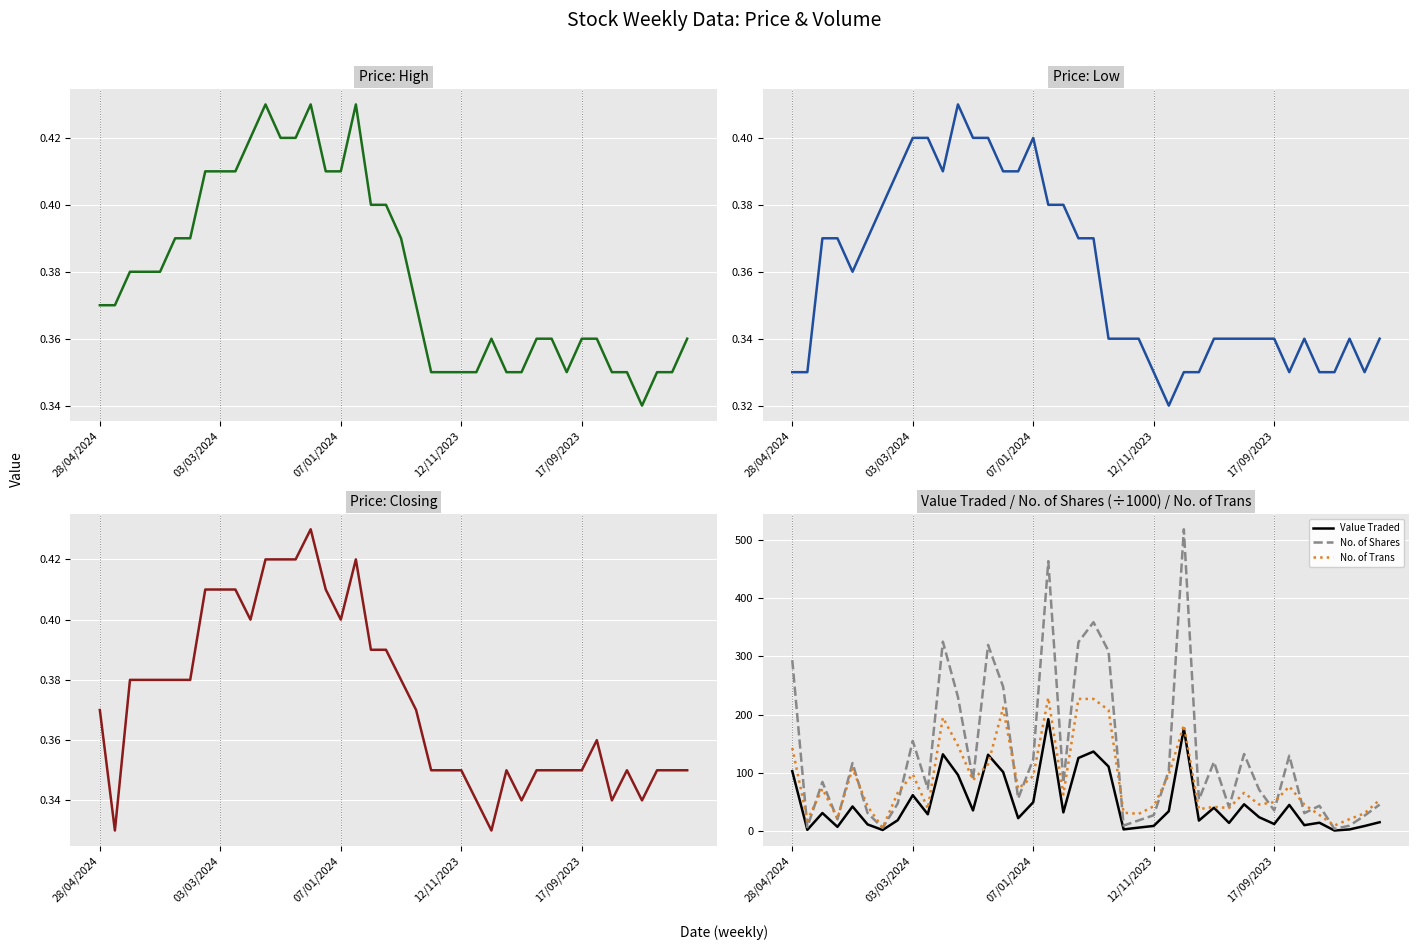

True or false: High and Closing cross at least once.

False